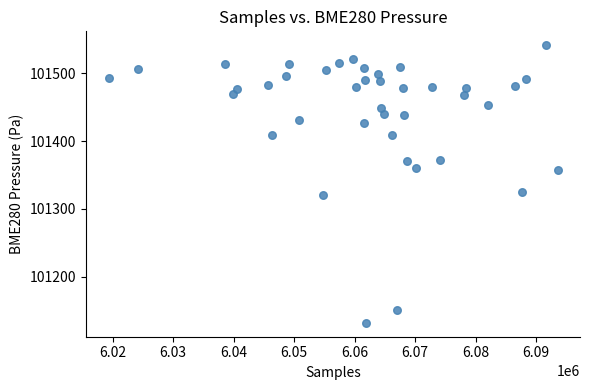

What is the range of X values (max minus min)?

74178.0